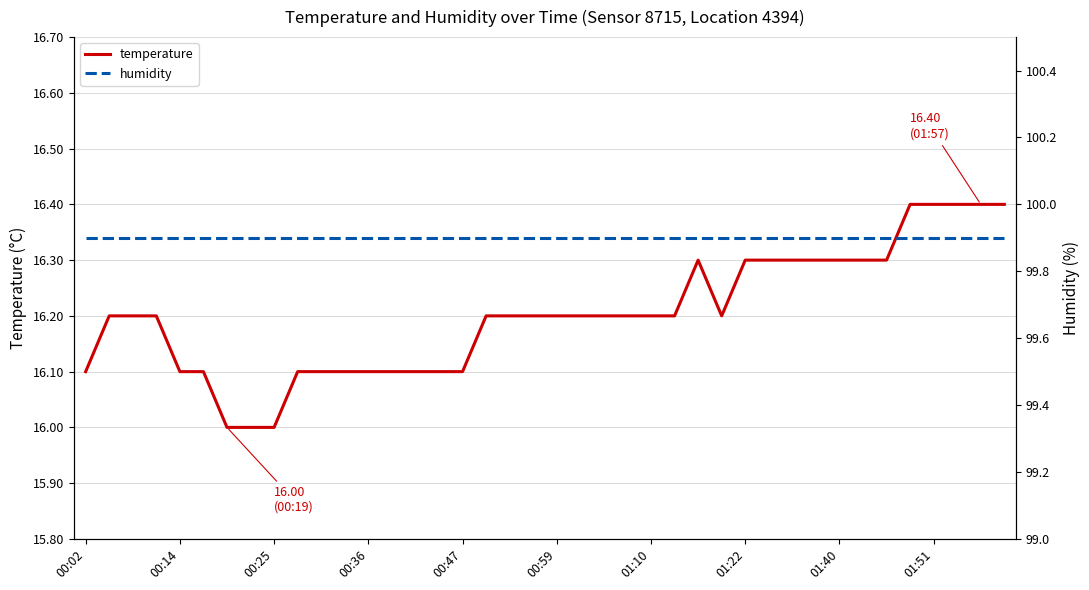

How many distinct data groups are displayed?

2